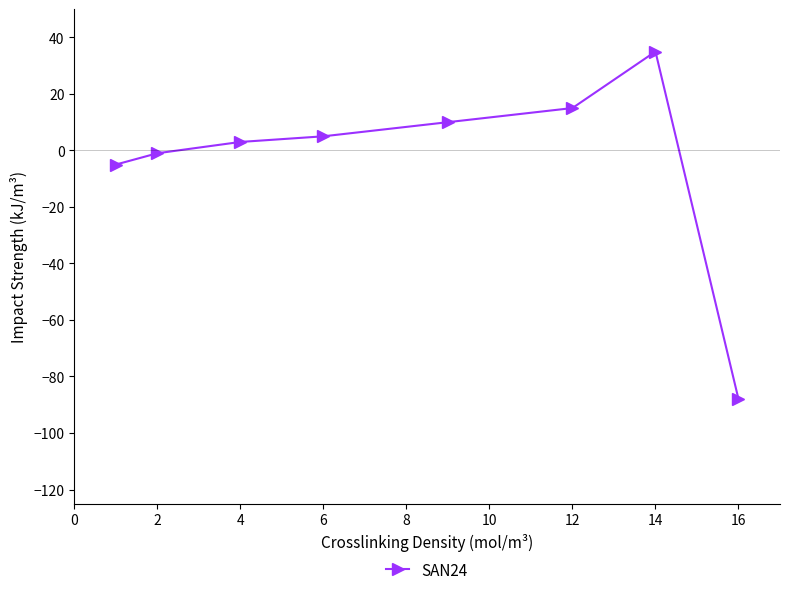

True or false: there are more than 0 points higher than both neighbors.

True